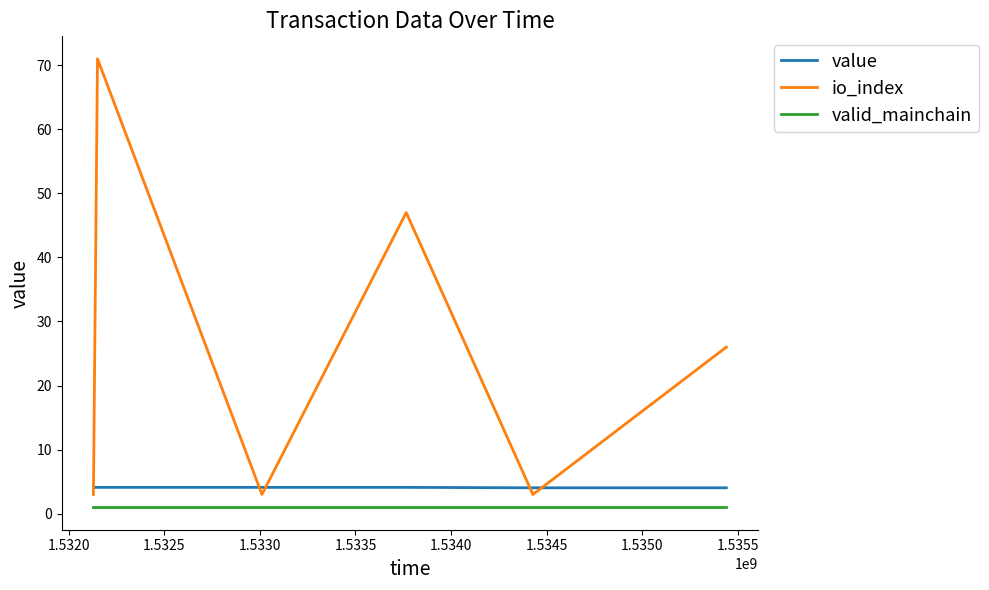

How many categories are shown in the chart?

6